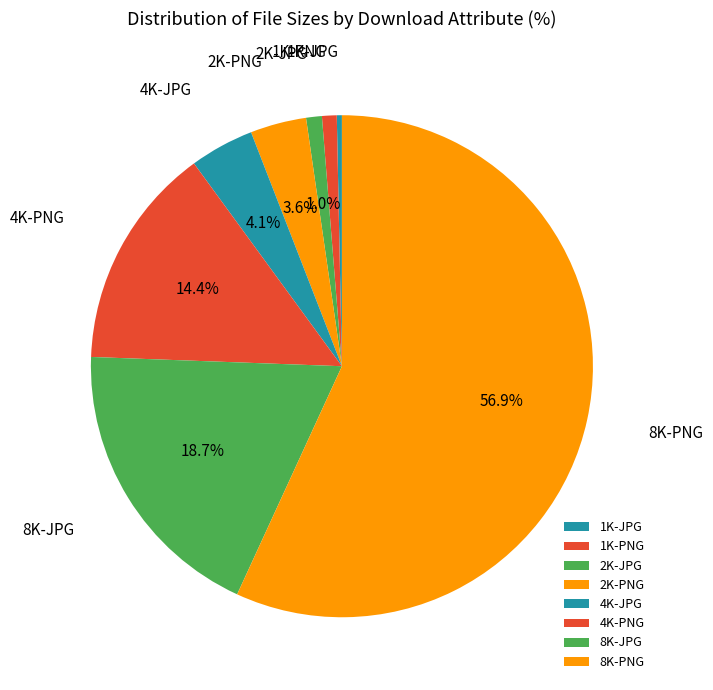

Do 8K-PNG and 1K-JPG together represent more than half of the pie?

Yes